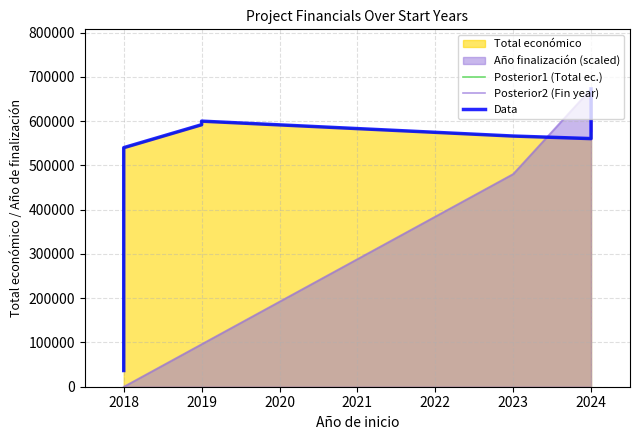

Rank the series at 2019 from highest to lowest value.

Posterior1 (Total ec.), Data, Posterior2 (Fin year)